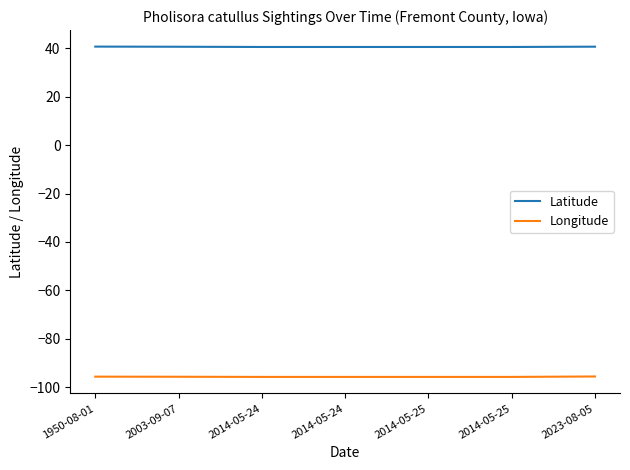

Does the chart display data point markers on the line(s)?

No